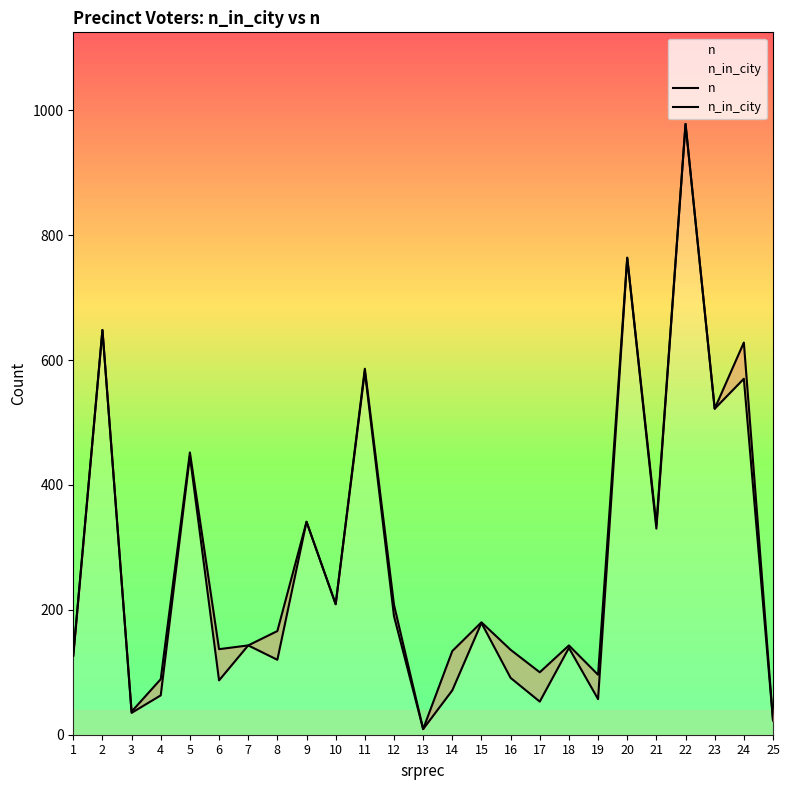

True or false: n_in_city and n intersect in this chart.

False